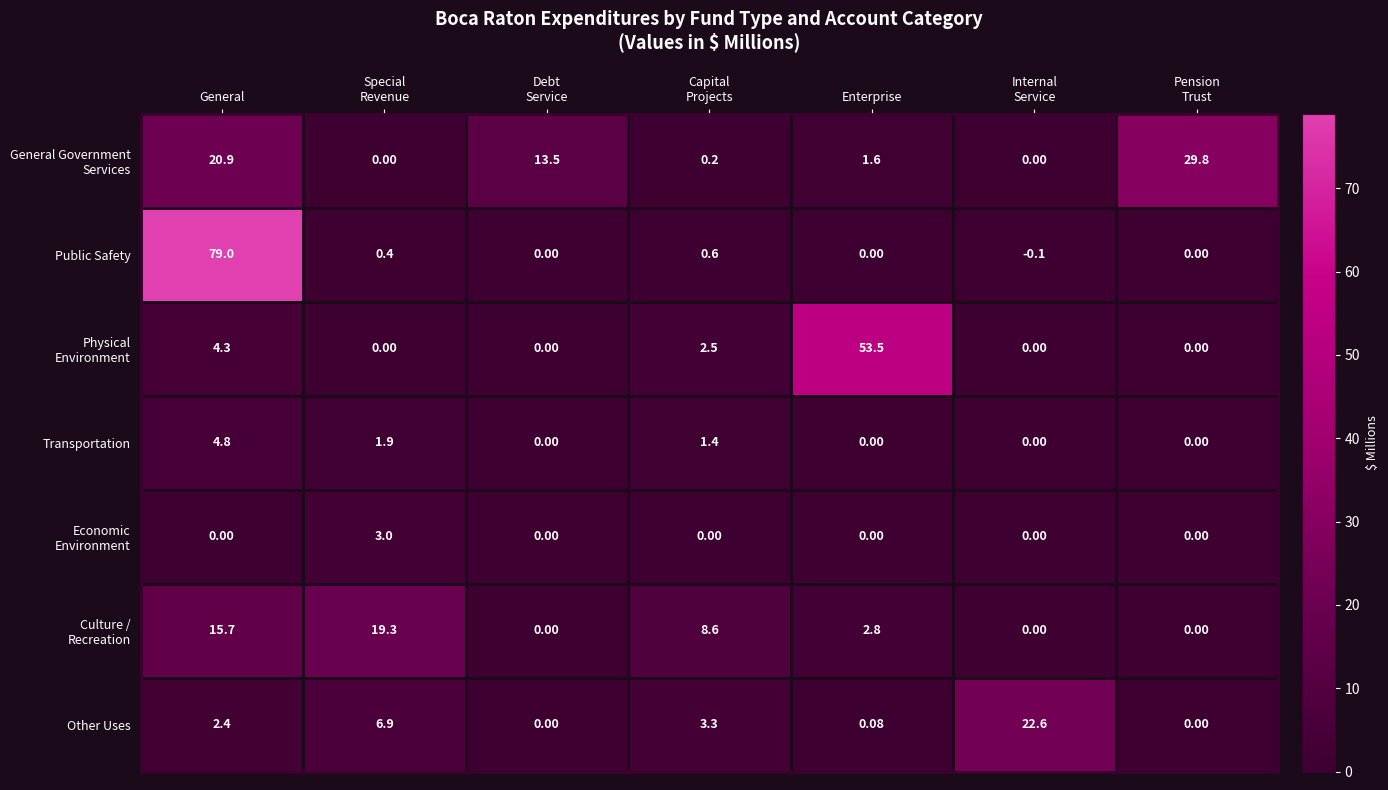

At which category does the chart reach its minimum across all series?

Internal
Service